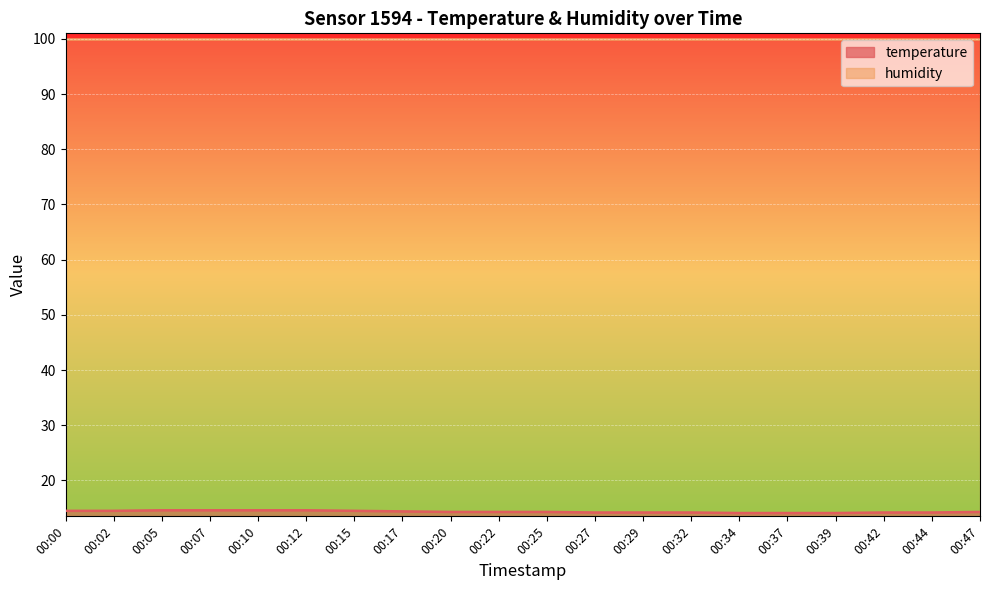

Does the chart display data point markers on the line(s)?

No